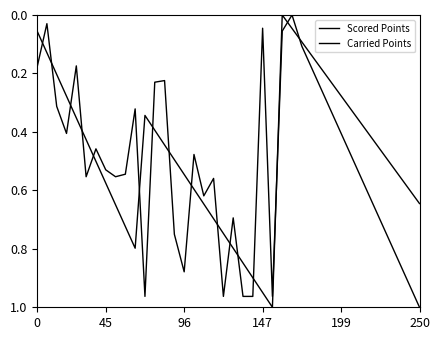

Does the chart display data point markers on the line(s)?

No